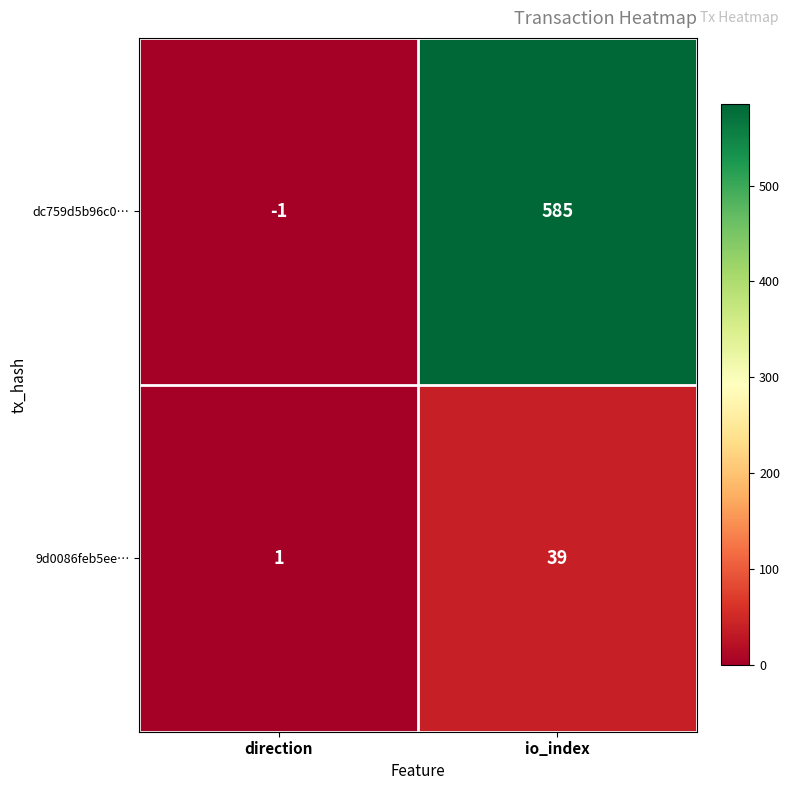

Reading right to left, transcribe all the data shown in this chart.

dc759d5b96c0…: 585	-1
9d0086feb5ee…: 39	1